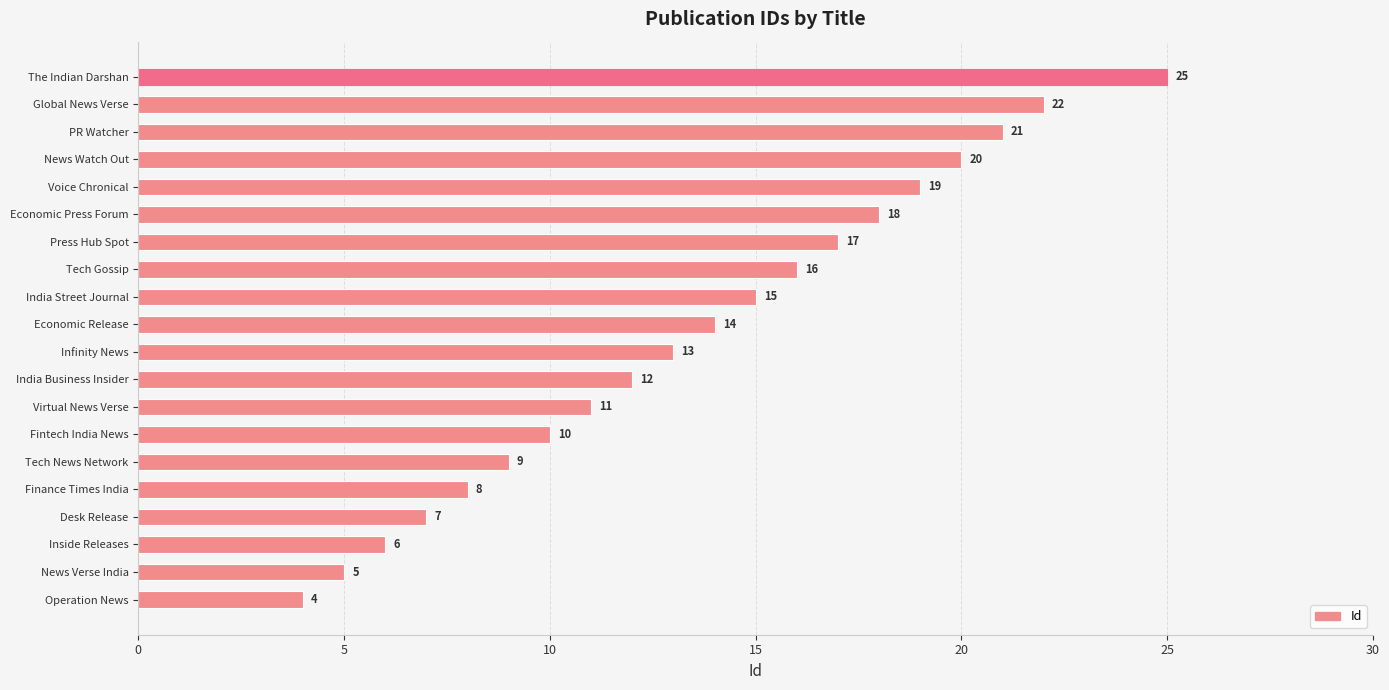

What is the sum of all values?

272